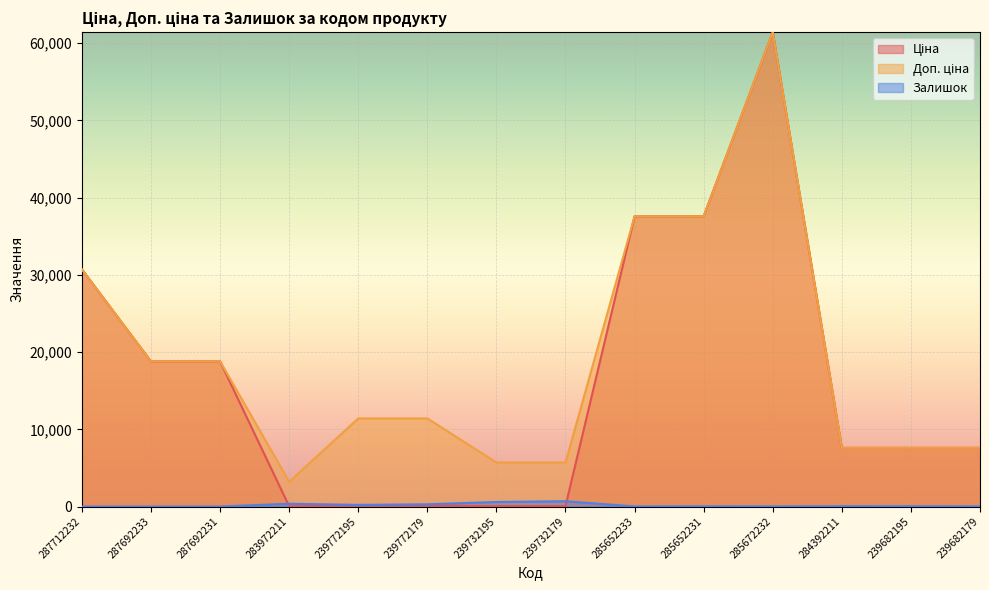

What is the sum of the Залишок values at 239732179 and 287692231?

686.0